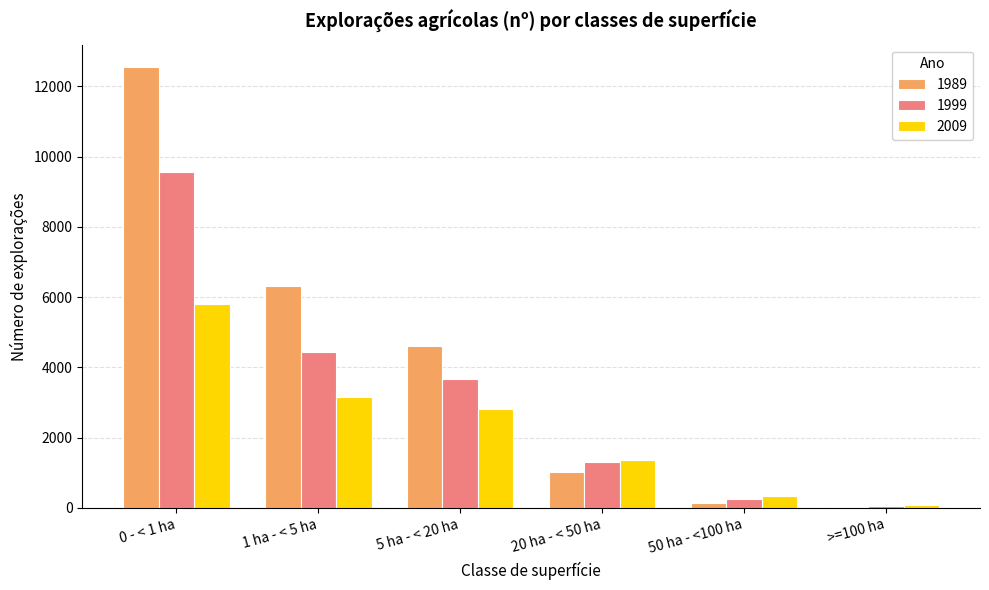

What is the label of the 3rd bar from the right?

20 ha - < 50 ha